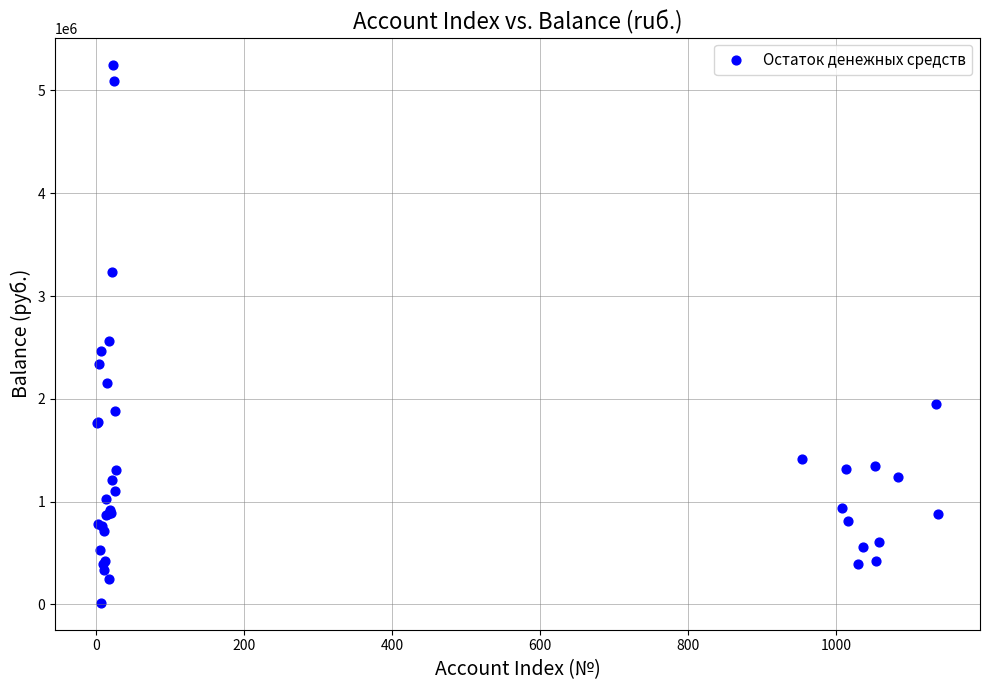

What Y value in the scatter plot is closest to 2633394?

2558373.6